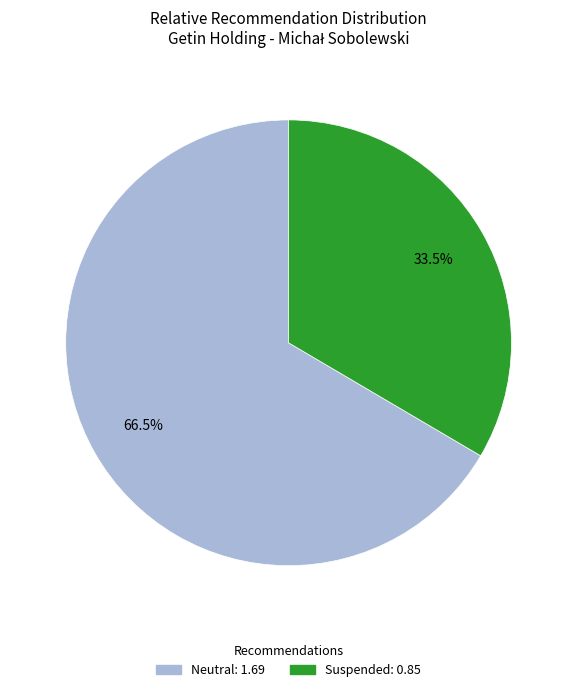

How many slices are in this pie chart?

2